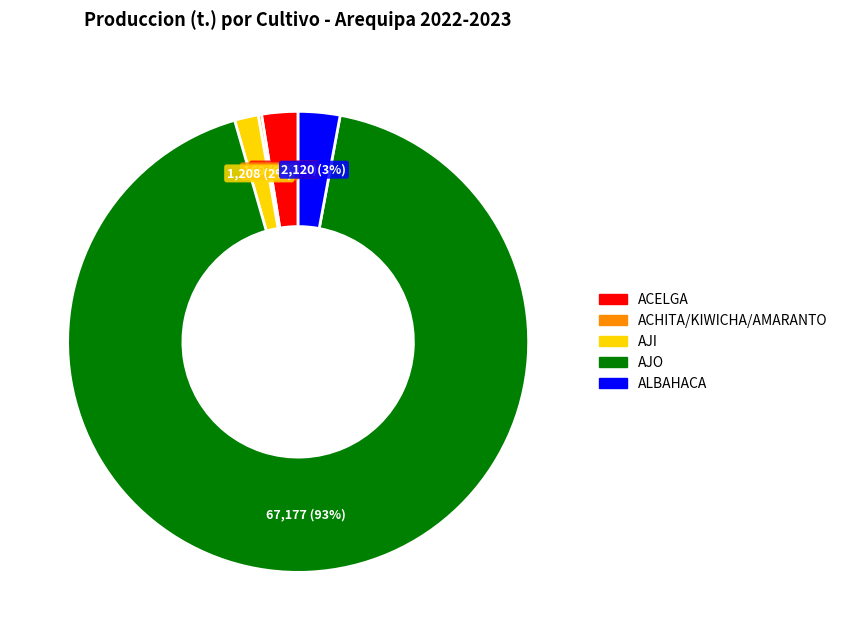

True or false: AJO accounts for 93% of the total.

True